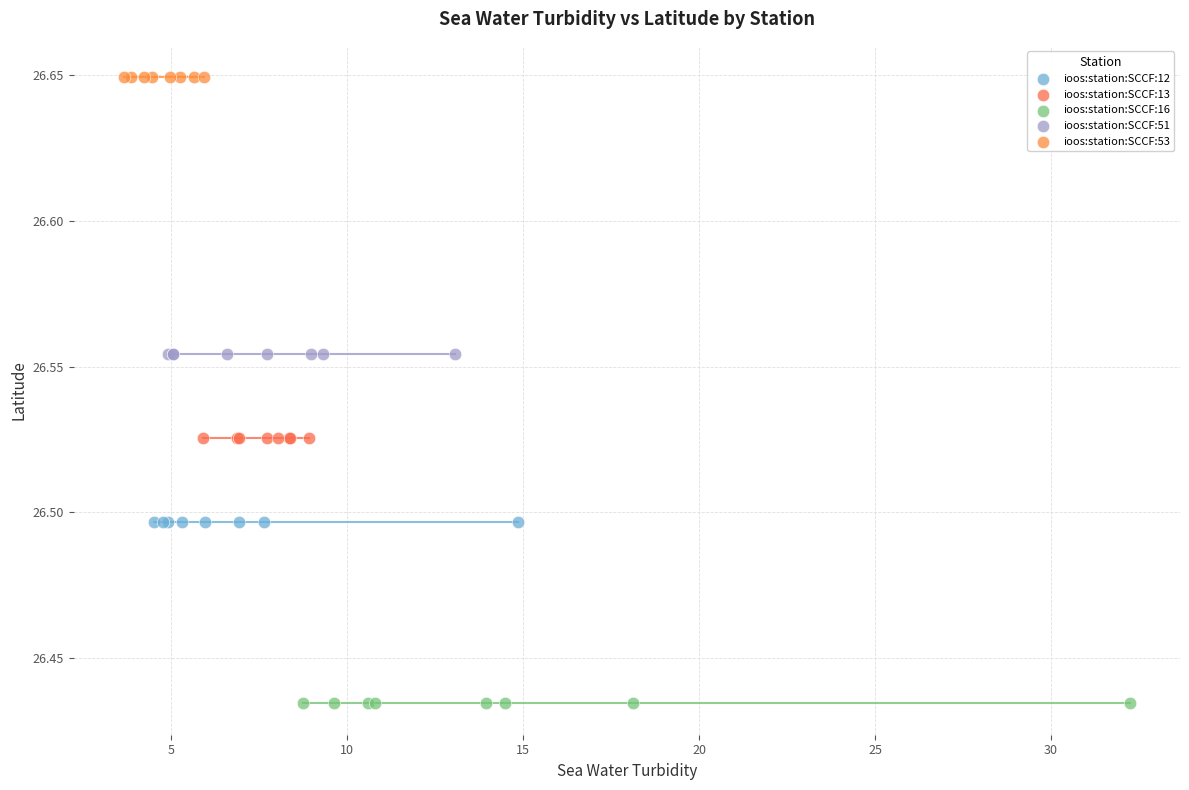

Which series contains the highest Y value?

ioos:station:SCCF:53